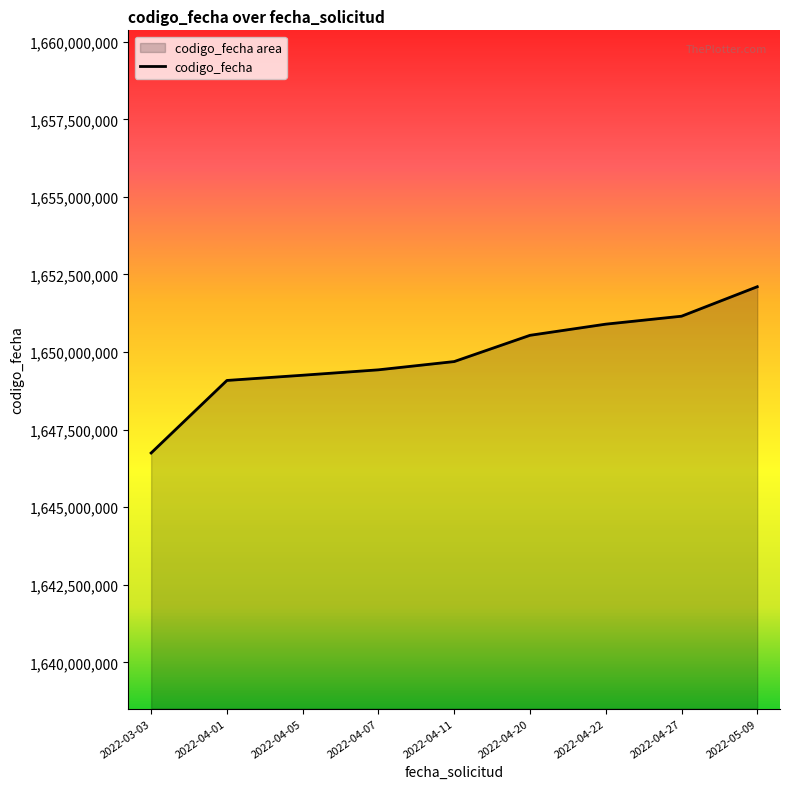

The value at 2022-04-22 is 1650899947. True or false?

True